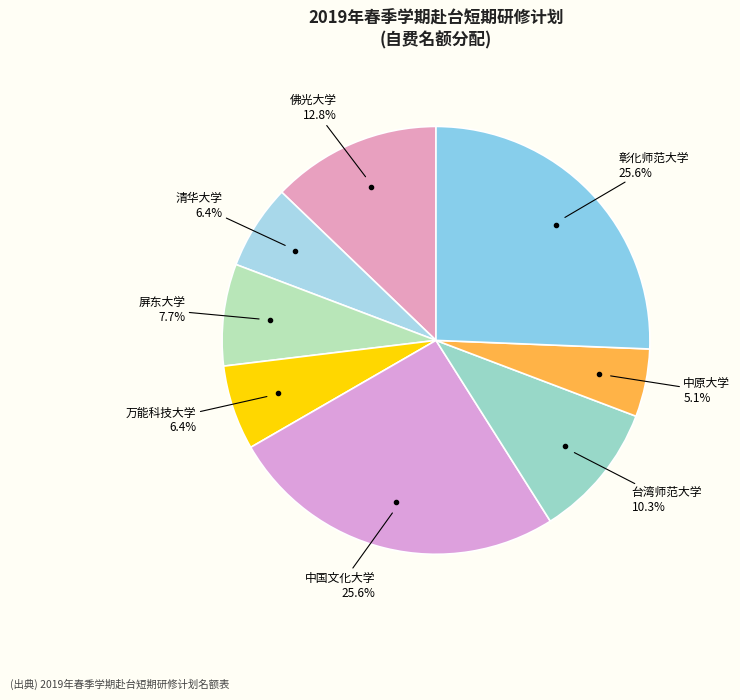

Which category has the smallest portion of the pie?

中原大学